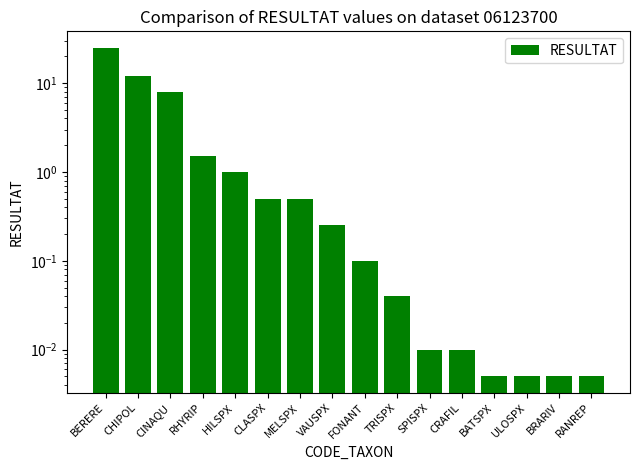

Between CLASPX and SPISPX, which is larger?

CLASPX